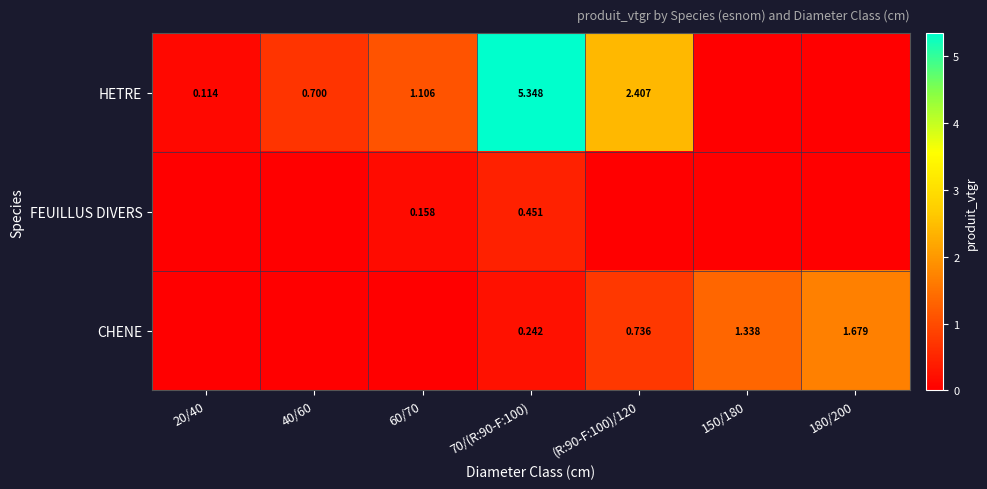

List the labels in order of HETRE value, largest first.

70/(R:90-F:100), (R:90-F:100)/120, 60/70, 40/60, 20/40, 150/180, 180/200